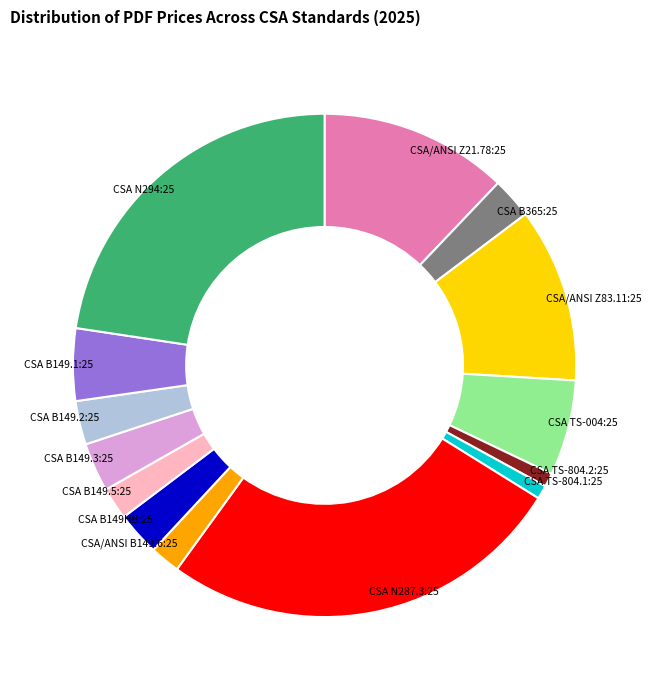

How many slices are in this pie chart?

14